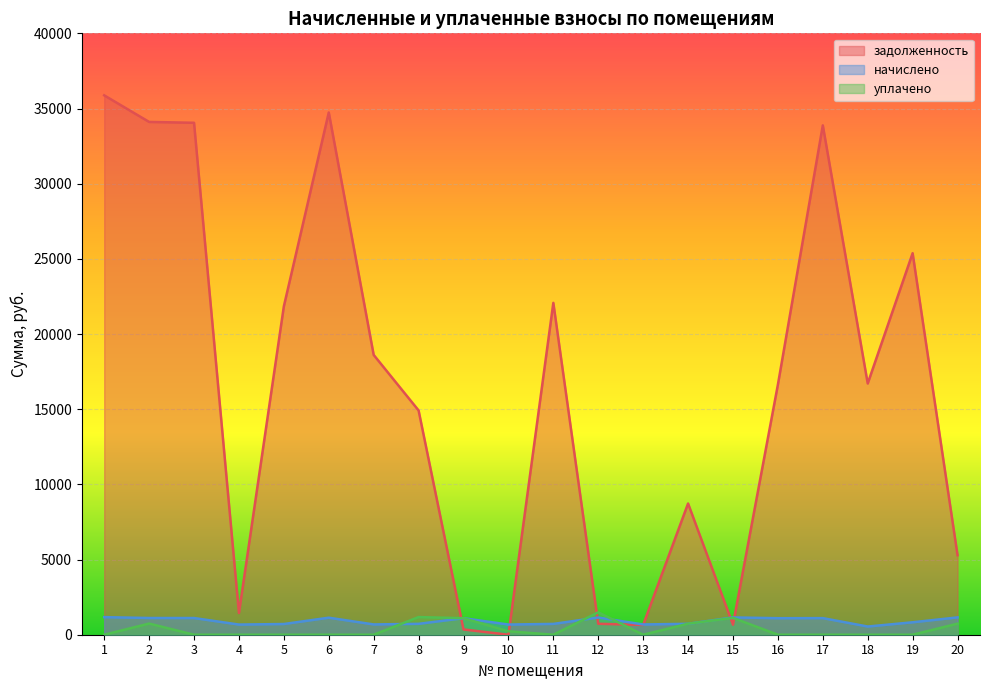

Where is the first local minimum for начислено?

4